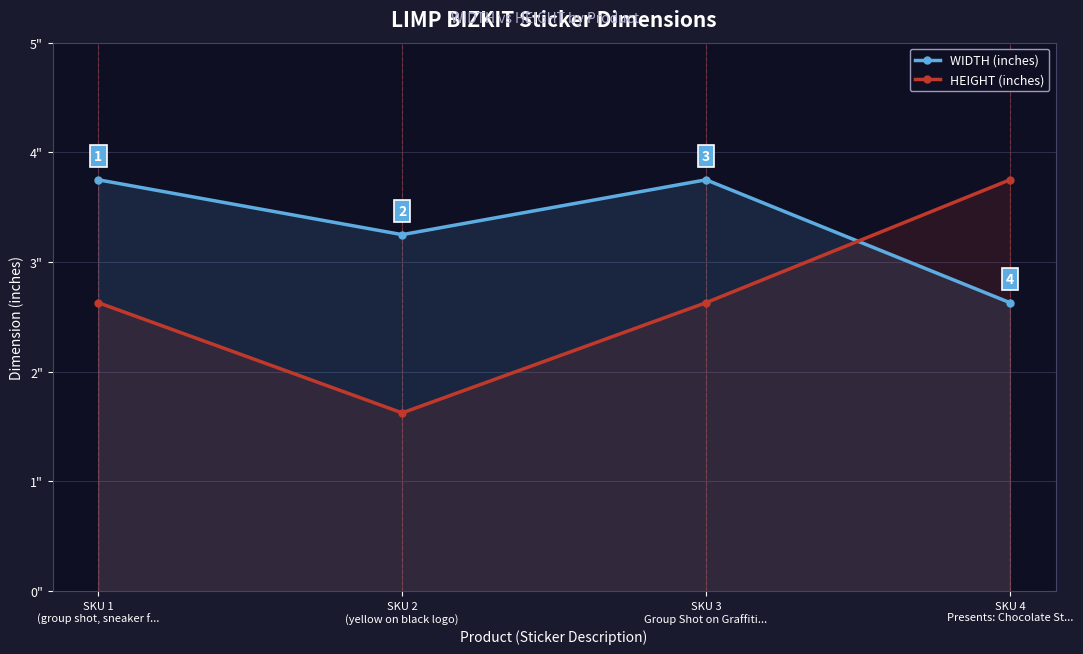

True or false: WIDTH (inches) has a value of 3.5 at SKU 4
Presents: Chocolate St....

False